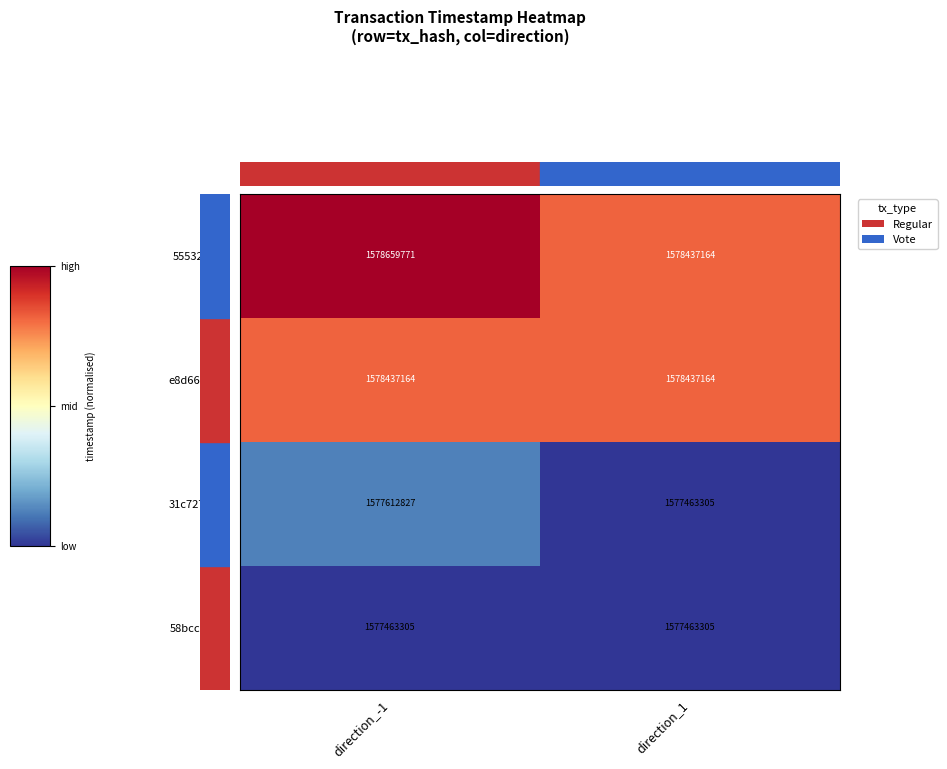

Rank the categories by 31c727bd… value from highest to lowest.

direction_-1, direction_1